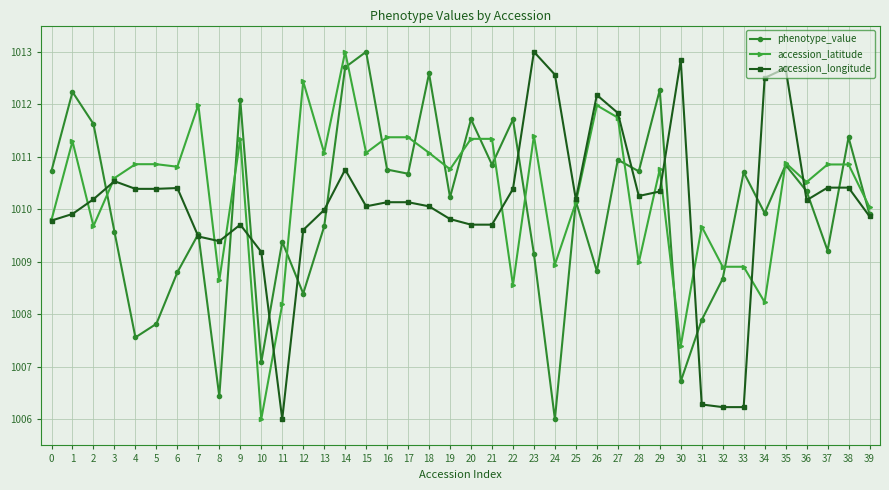

What is the minimum value for accession_latitude?

1006.0